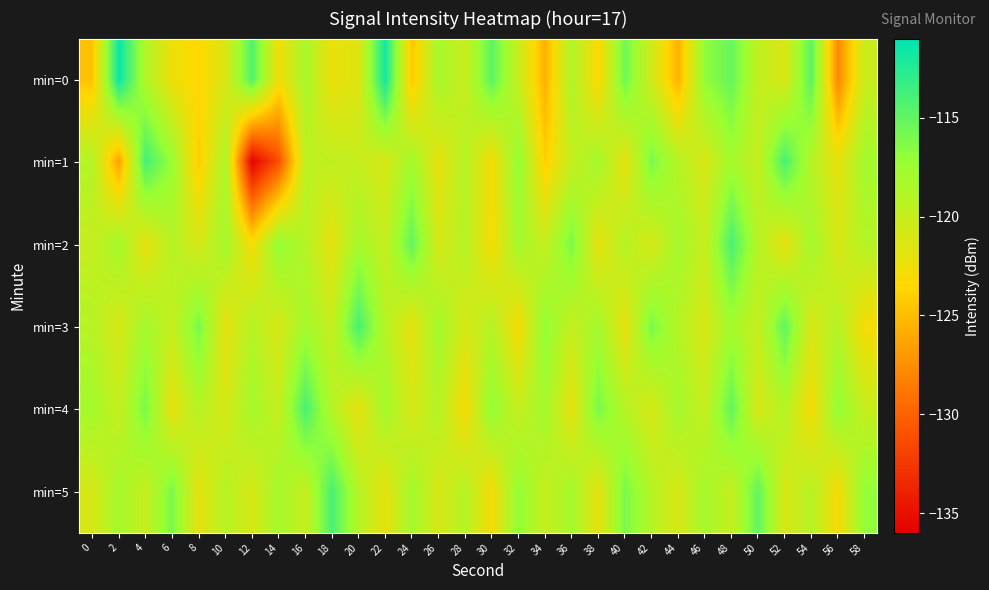

Reading left to right, list all the values displayed in this chart.

min=0: 0=-124.7	2=-111.4	4=-118.7	6=-122.4	8=-123.5	10=-121.3	12=-114.3	14=-122.6	16=-118.3	18=-122.3	20=-121.5	22=-111.7	24=-124.6	26=-118.1	28=-120.2	30=-114.8	32=-120.1	34=-125.7	36=-118.6	38=-123.5	40=-115.6	42=-120.6	44=-125.6	46=-117.0	48=-115.2	50=-119.7	52=-121.2	54=-114.6	56=-127.9	58=-120.2
min=1: 0=-118.9	2=-126.4	4=-113.8	6=-117.3	8=-124.2	10=-118.5	12=-135.8	14=-131.1	16=-119.6	18=-119.7	20=-120.0	22=-121.0	24=-118.0	26=-122.0	28=-119.0	30=-123.0	32=-117.0	34=-124.0	36=-120.0	38=-118.0	40=-122.0	42=-116.0	44=-119.0	46=-121.0	48=-118.0	50=-120.0	52=-114.0	54=-119.0	56=-122.0	58=-118.0
min=2: 0=-120.0	2=-118.0	4=-122.0	6=-119.0	8=-121.0	10=-118.0	12=-123.0	14=-117.0	16=-119.0	18=-122.0	20=-118.0	22=-120.0	24=-115.0	26=-121.0	28=-119.0	30=-123.0	32=-118.0	34=-120.0	36=-116.0	38=-122.0	40=-119.0	42=-121.0	44=-118.0	46=-120.0	48=-114.0	50=-119.0	52=-122.0	54=-118.0	56=-121.0	58=-119.0
min=3: 0=-119.0	2=-121.0	4=-118.0	6=-120.0	8=-116.0	10=-122.0	12=-119.0	14=-121.0	16=-118.0	18=-120.0	20=-114.0	22=-119.0	24=-122.0	26=-118.0	28=-121.0	30=-119.0	32=-123.0	34=-117.0	36=-120.0	38=-118.0	40=-122.0	42=-116.0	44=-119.0	46=-121.0	48=-118.0	50=-120.0	52=-115.0	54=-121.0	56=-119.0	58=-123.0
min=4: 0=-118.0	2=-120.0	4=-116.0	6=-122.0	8=-119.0	10=-121.0	12=-118.0	14=-120.0	16=-114.0	18=-119.0	20=-122.0	22=-118.0	24=-121.0	26=-119.0	28=-123.0	30=-117.0	32=-120.0	34=-118.0	36=-122.0	38=-116.0	40=-119.0	42=-121.0	44=-118.0	46=-120.0	48=-115.0	50=-121.0	52=-119.0	54=-123.0	56=-117.0	58=-120.0
min=5: 0=-121.0	2=-118.0	4=-120.0	6=-116.0	8=-122.0	10=-119.0	12=-121.0	14=-118.0	16=-120.0	18=-114.0	20=-119.0	22=-122.0	24=-118.0	26=-121.0	28=-119.0	30=-123.0	32=-117.0	34=-120.0	36=-118.0	38=-122.0	40=-116.0	42=-119.0	44=-121.0	46=-118.0	48=-120.0	50=-115.0	52=-121.0	54=-119.0	56=-123.0	58=-117.0